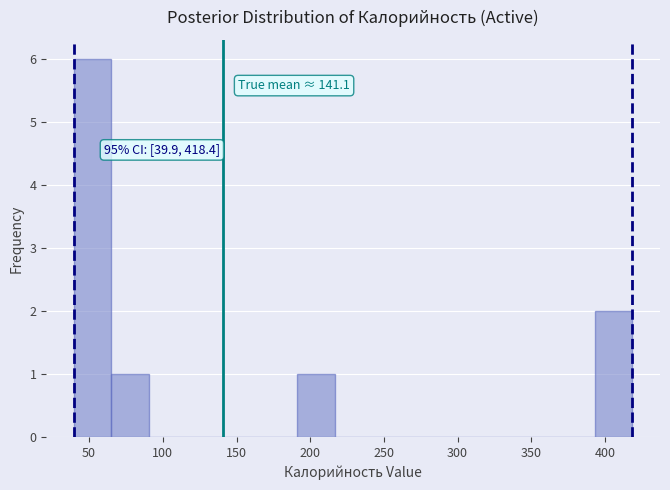

Over which range of the x-axis is the bar tallest?

40 to 65